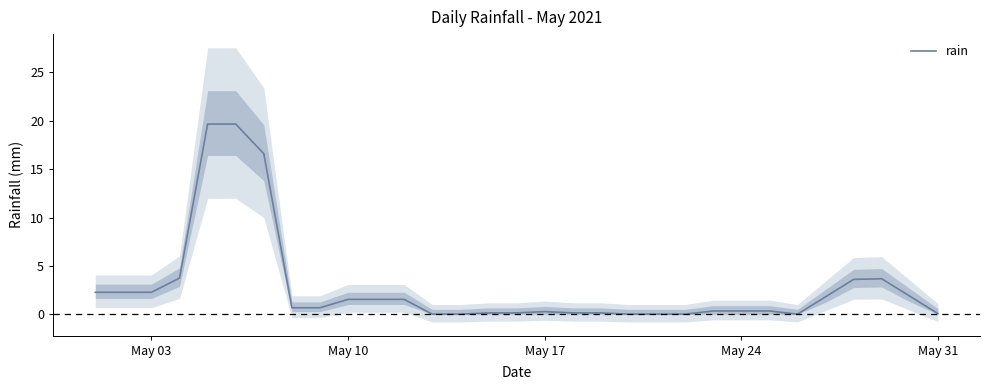

What is the highest value of the rain series?

19.7